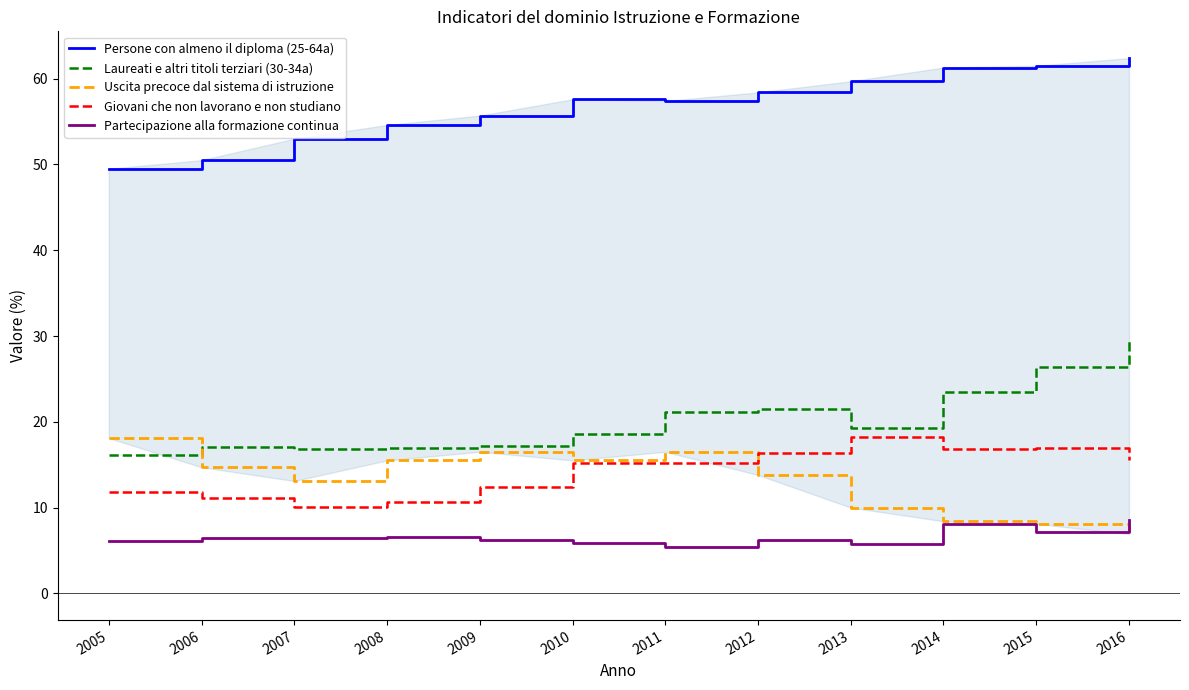

What is the difference between the Laureati e altri titoli terziari (30-34a) values at 2007 and 2012?

4.7